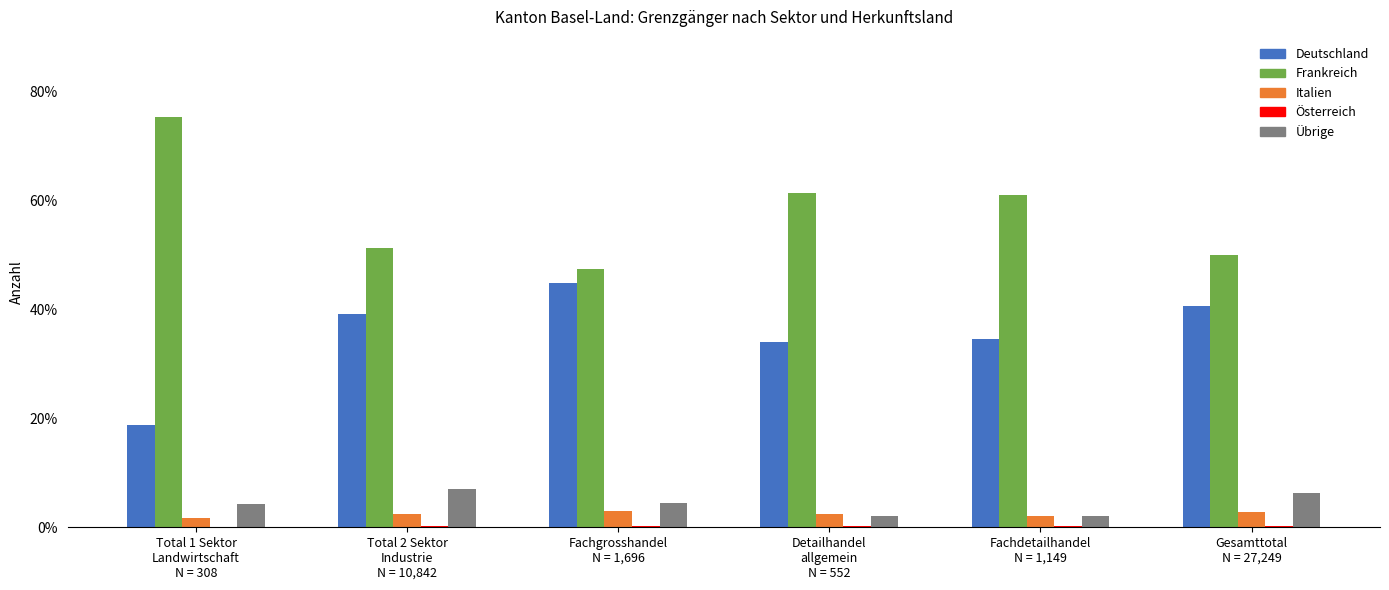

What is the total value across all series at Detailhandel
allgemein
N = 552?

100.0